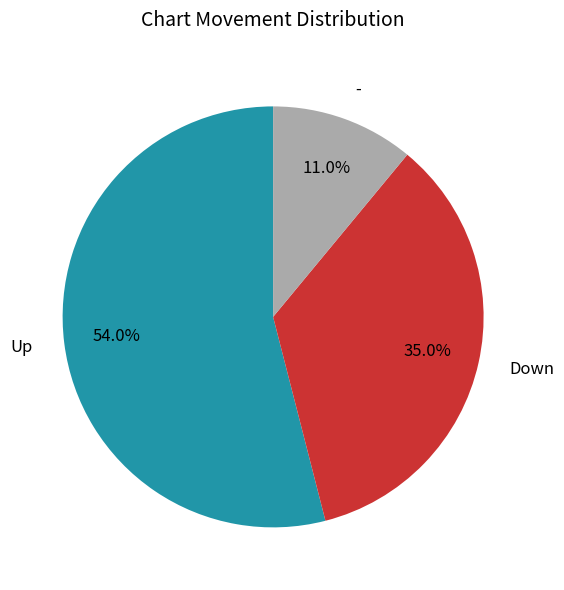

Which slice is the smallest?

-